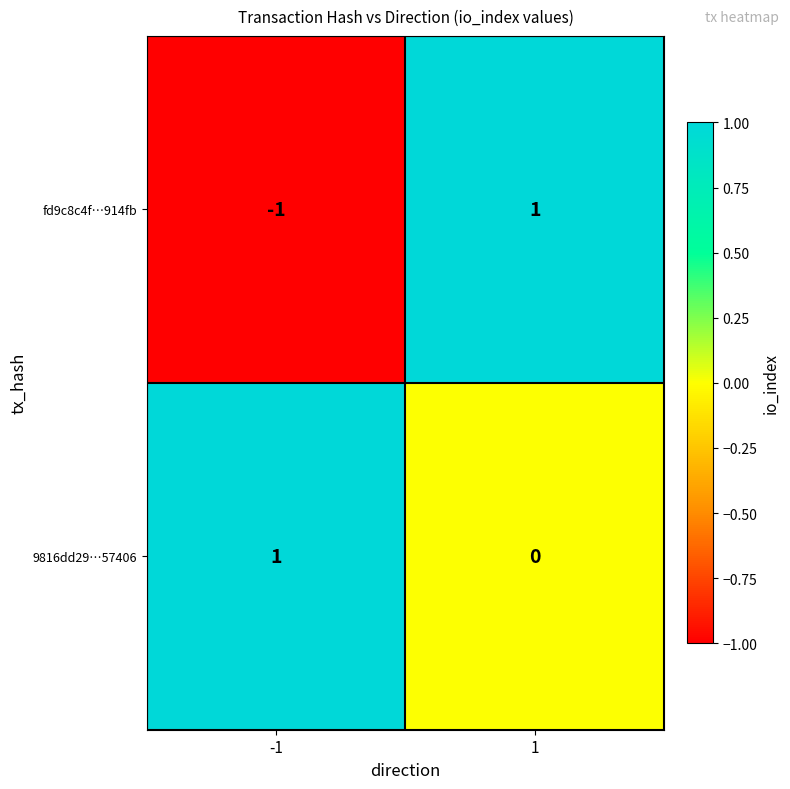

Reading left to right, extract all data points from this chart.

fd9c8c4f…914fb: -1=-1	1=1
9816dd29…57406: -1=1	1=0